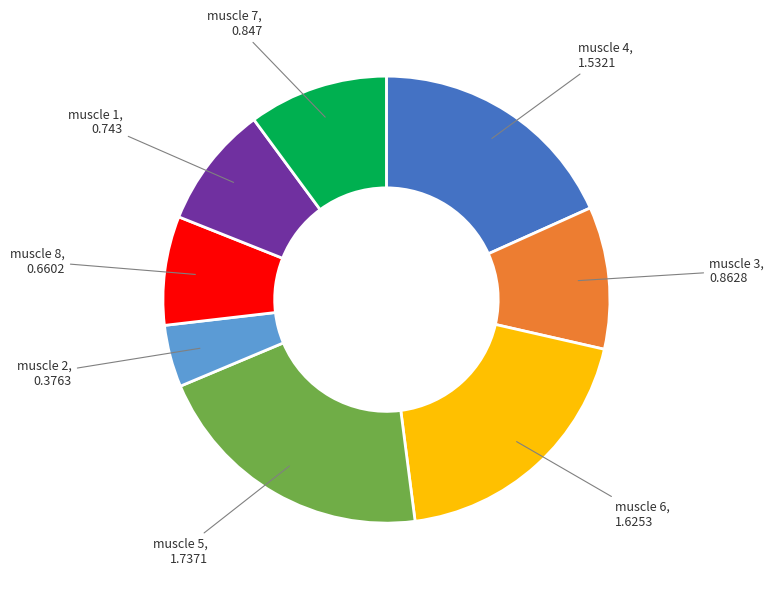

Which category has the biggest portion of the pie?

muscle 5